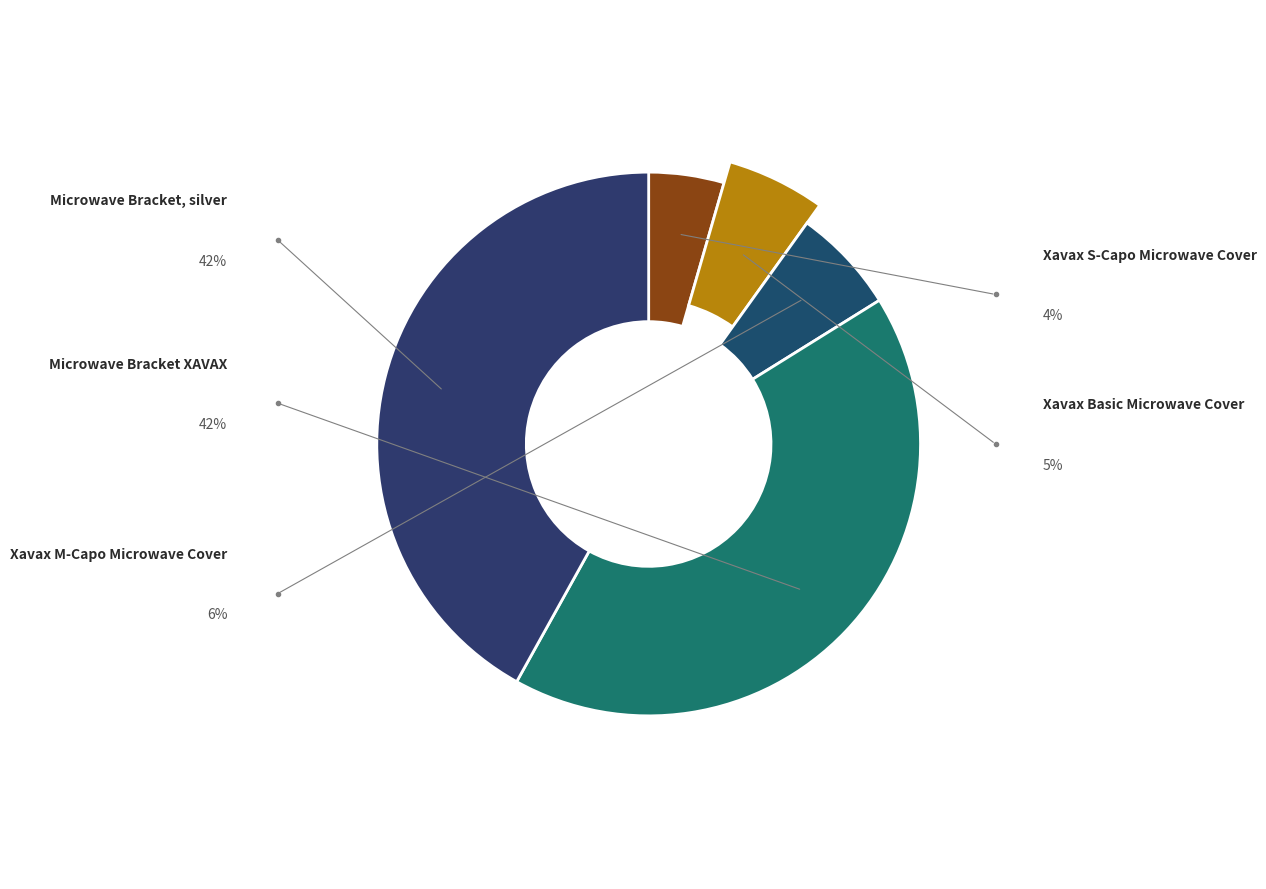

What is the change in value from Xavax "Basic" Microwave Cover, 110216 to Xavax "M-Capo" Microwave Cover, 111542?

+0.9